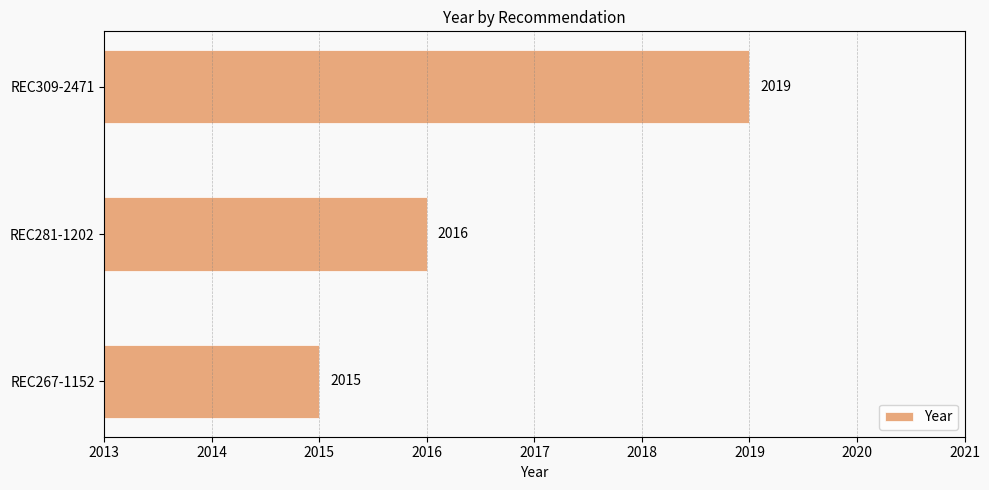

What is the difference between the maximum and minimum values?

4